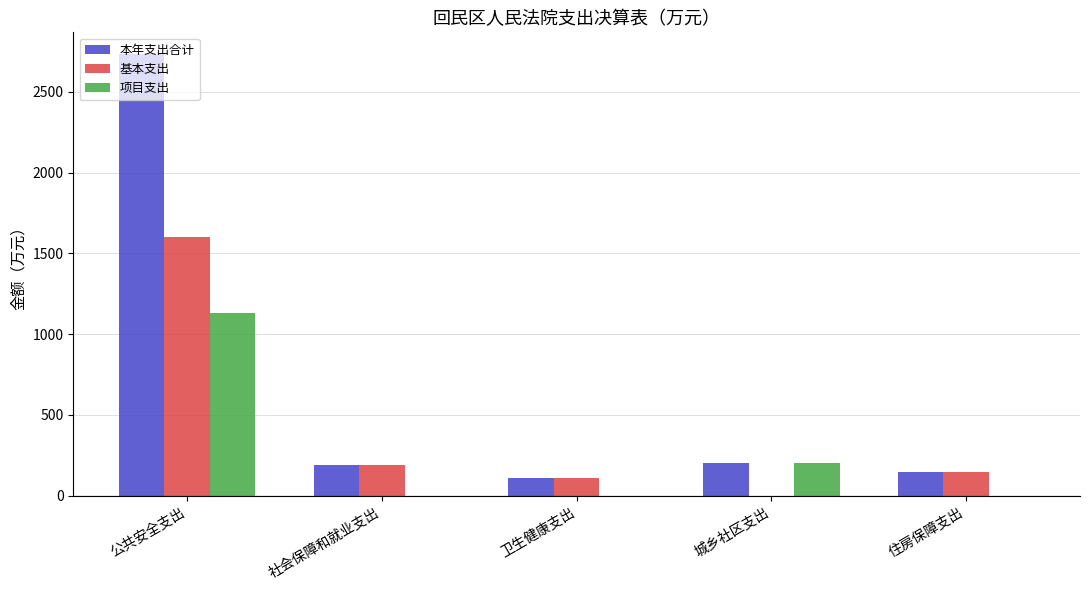

Count the number of data series in this chart.

3